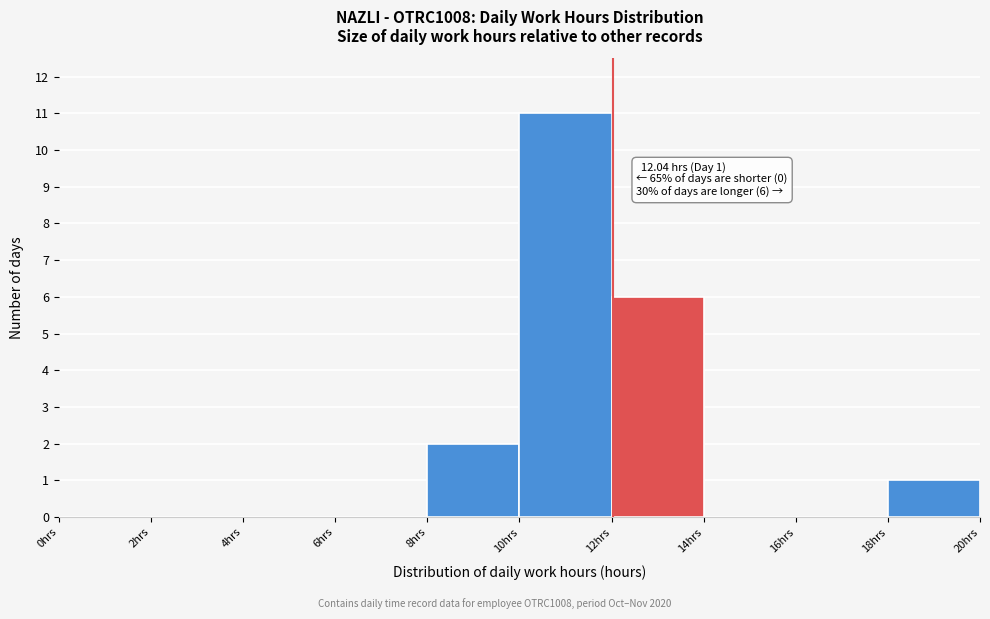

Which range on the x-axis has the tallest bar?

10 to 12